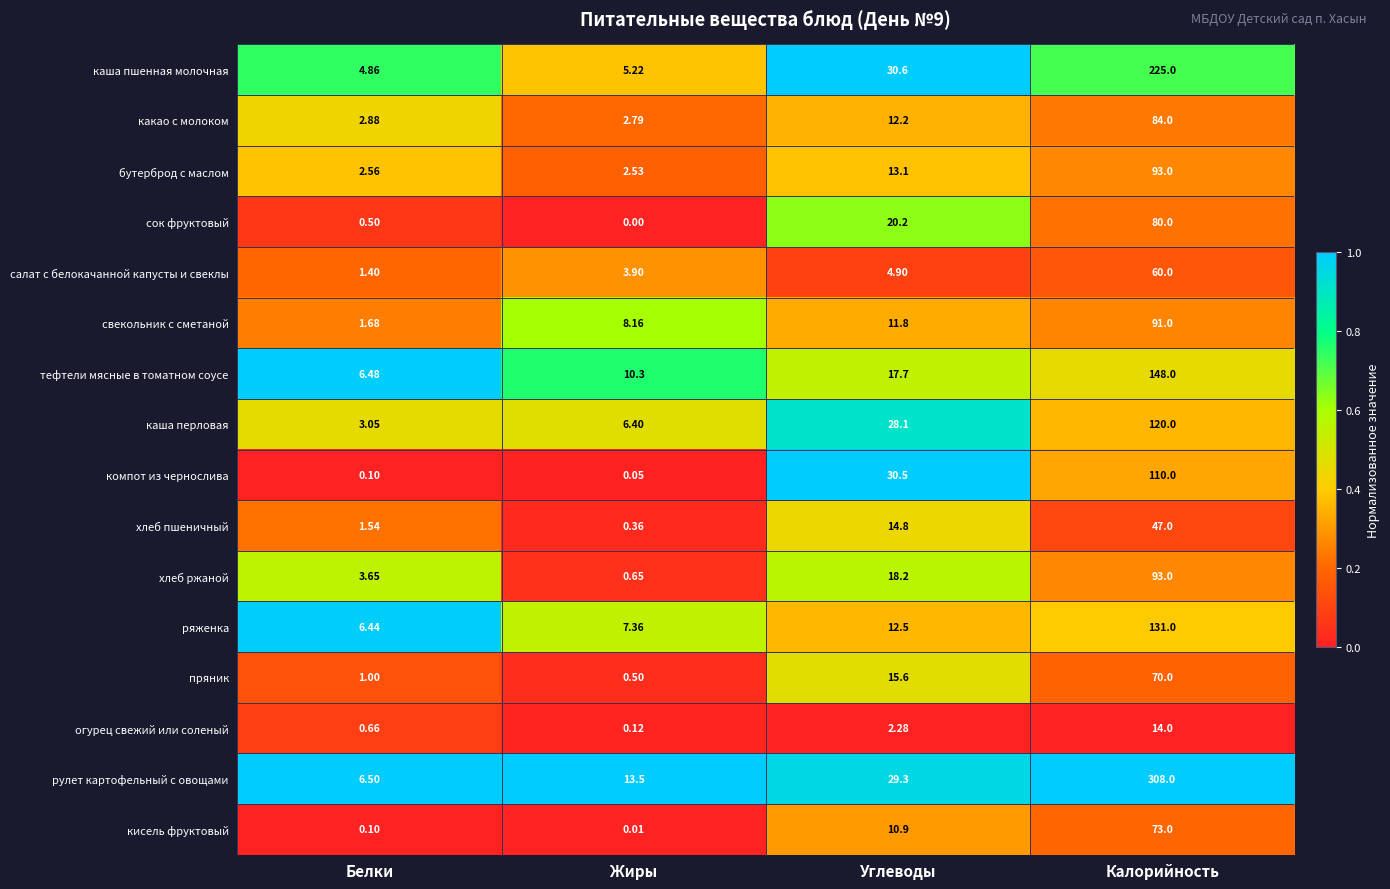

Where does the салат с белокачанной капусты и свеклы series first go above 4?

Углеводы